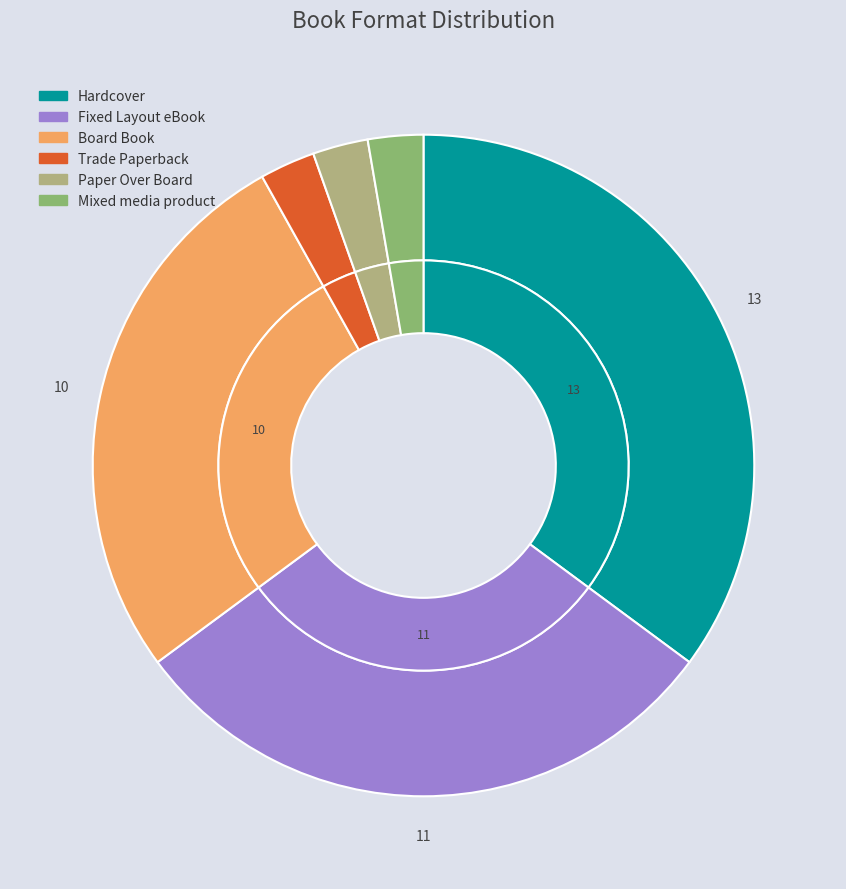

The Board Book slice represents 37% of the pie. True or false?

False